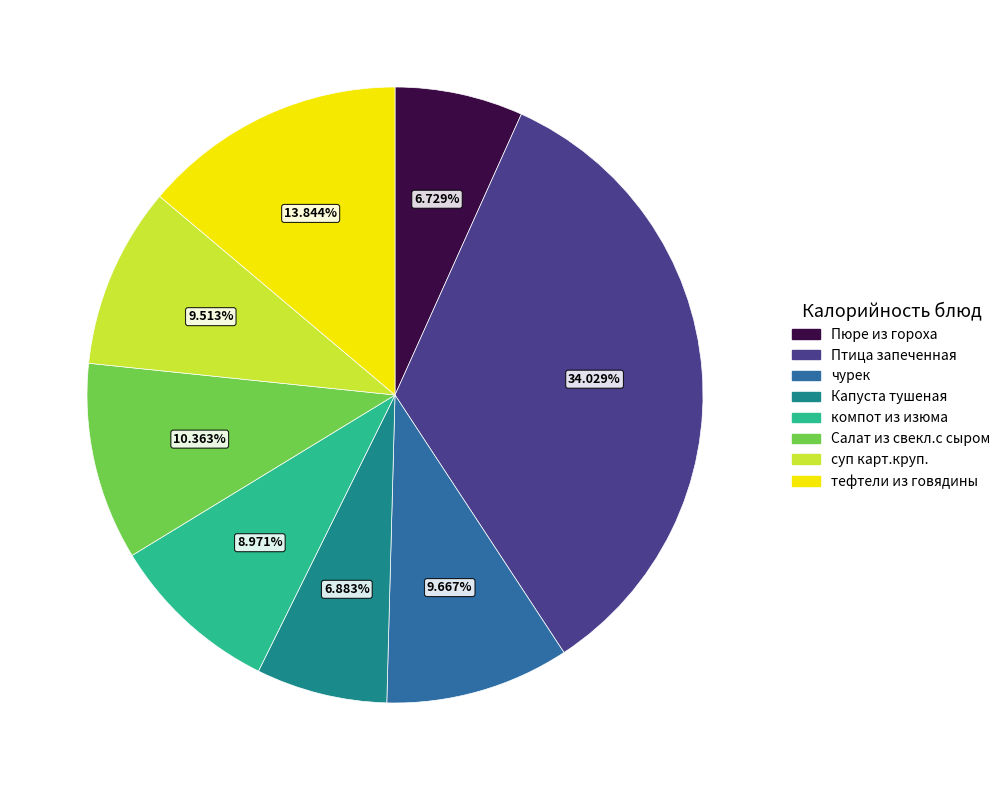

How many slices are in this pie chart?

8